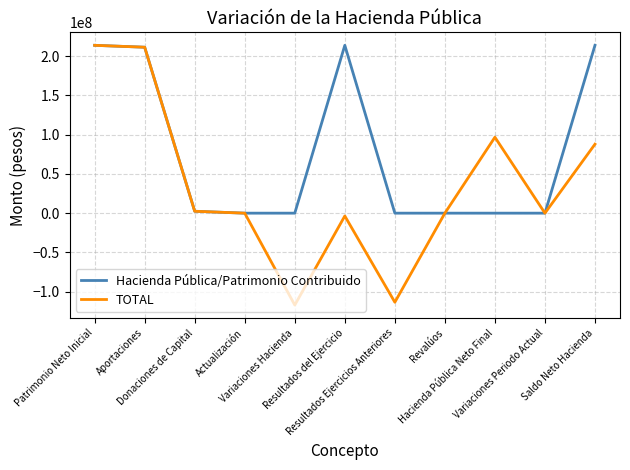

Is this an area chart (filled region under the line)?

No